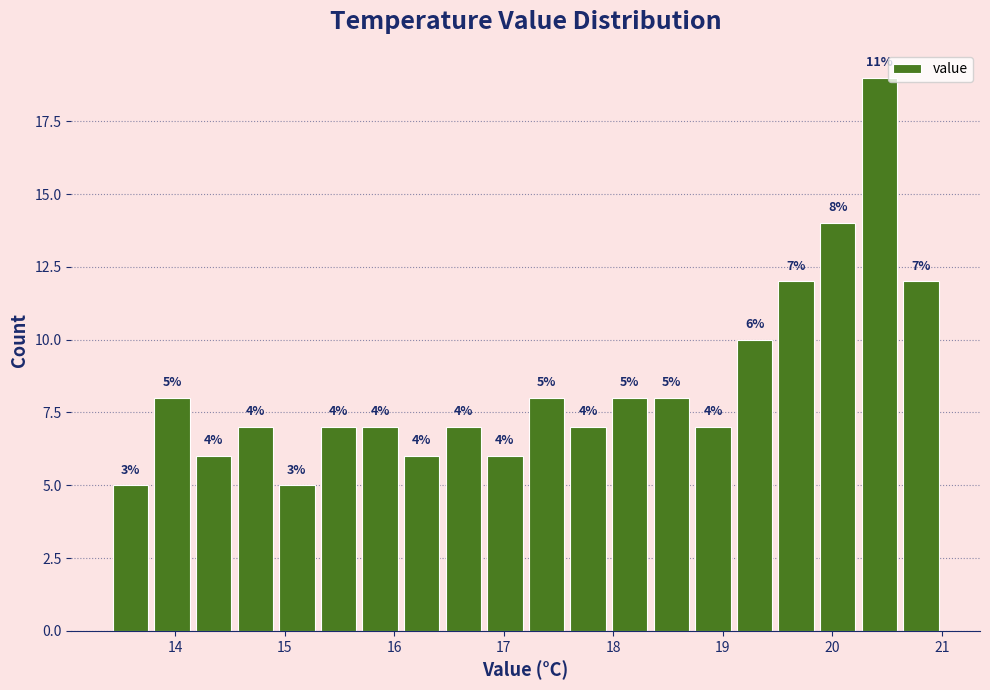

Read against the x-axis, roughly where is the centre of the tallest bar?

20.4